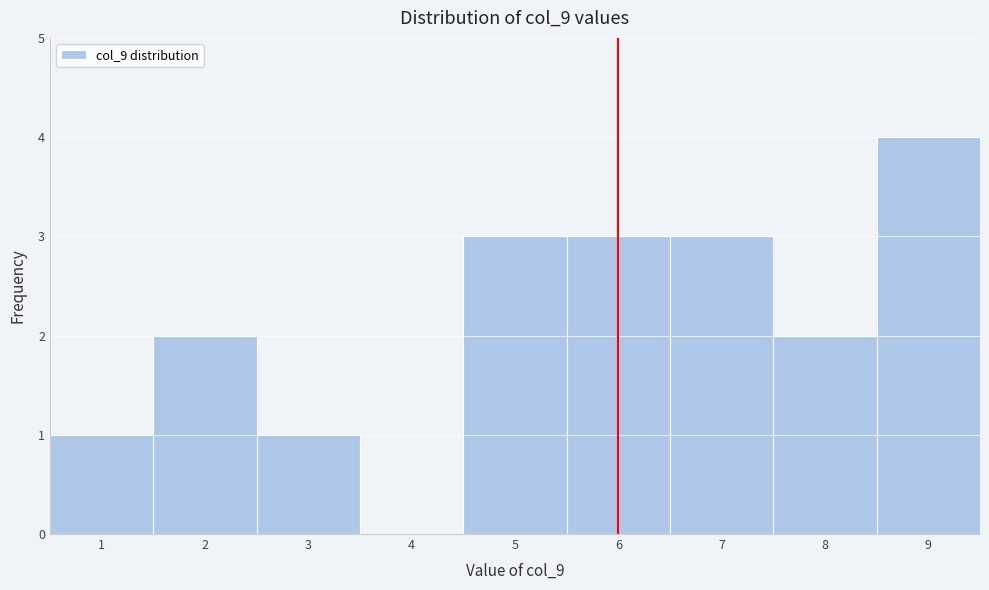

Which range on the x-axis has the tallest bar?

8.5 to 9.5